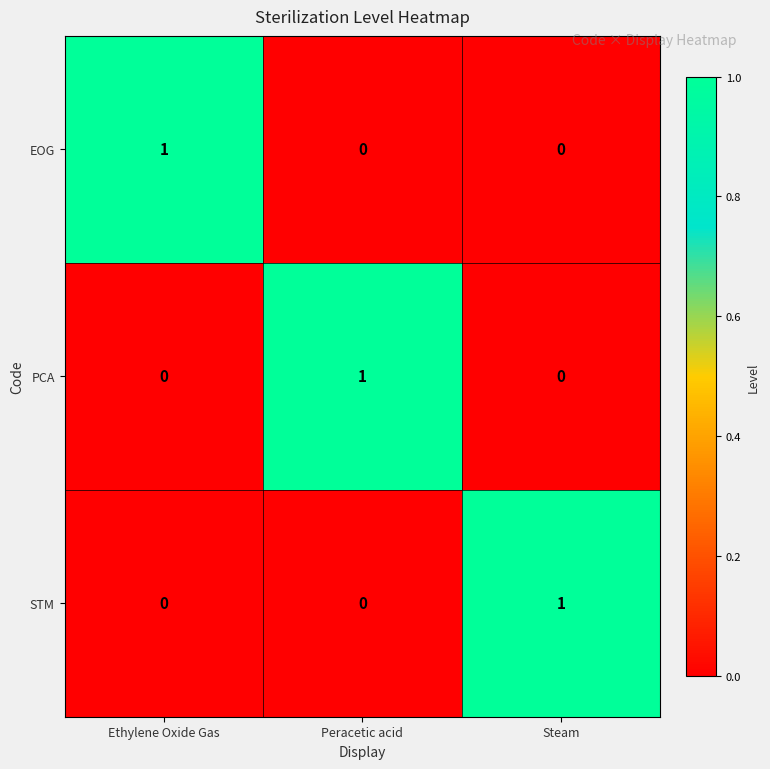

How many categories are shown in the chart?

3